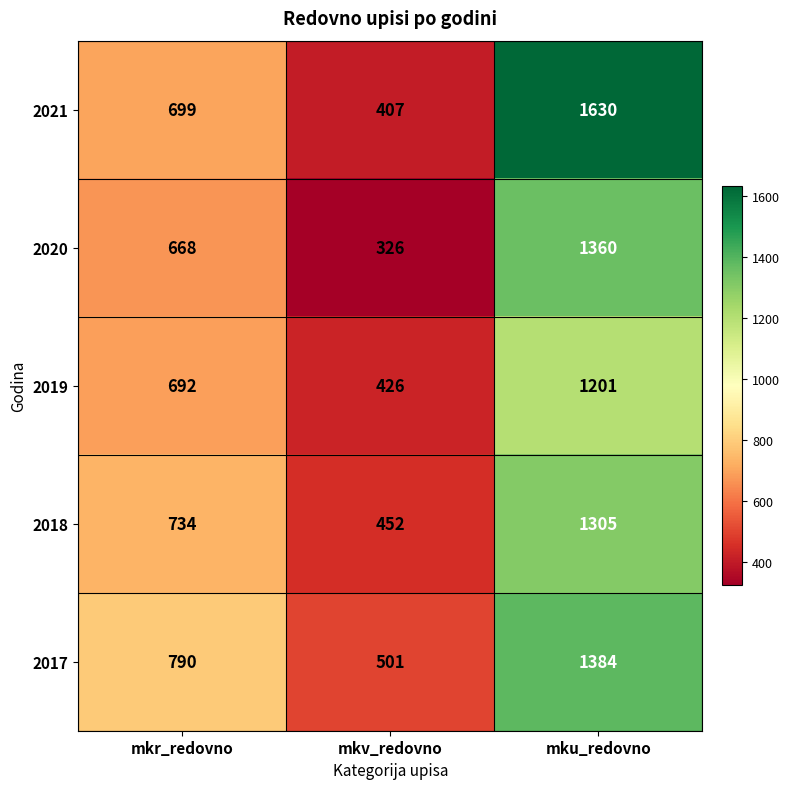

What is the difference between the 2018 values at mku_redovno and mkr_redovno?

571